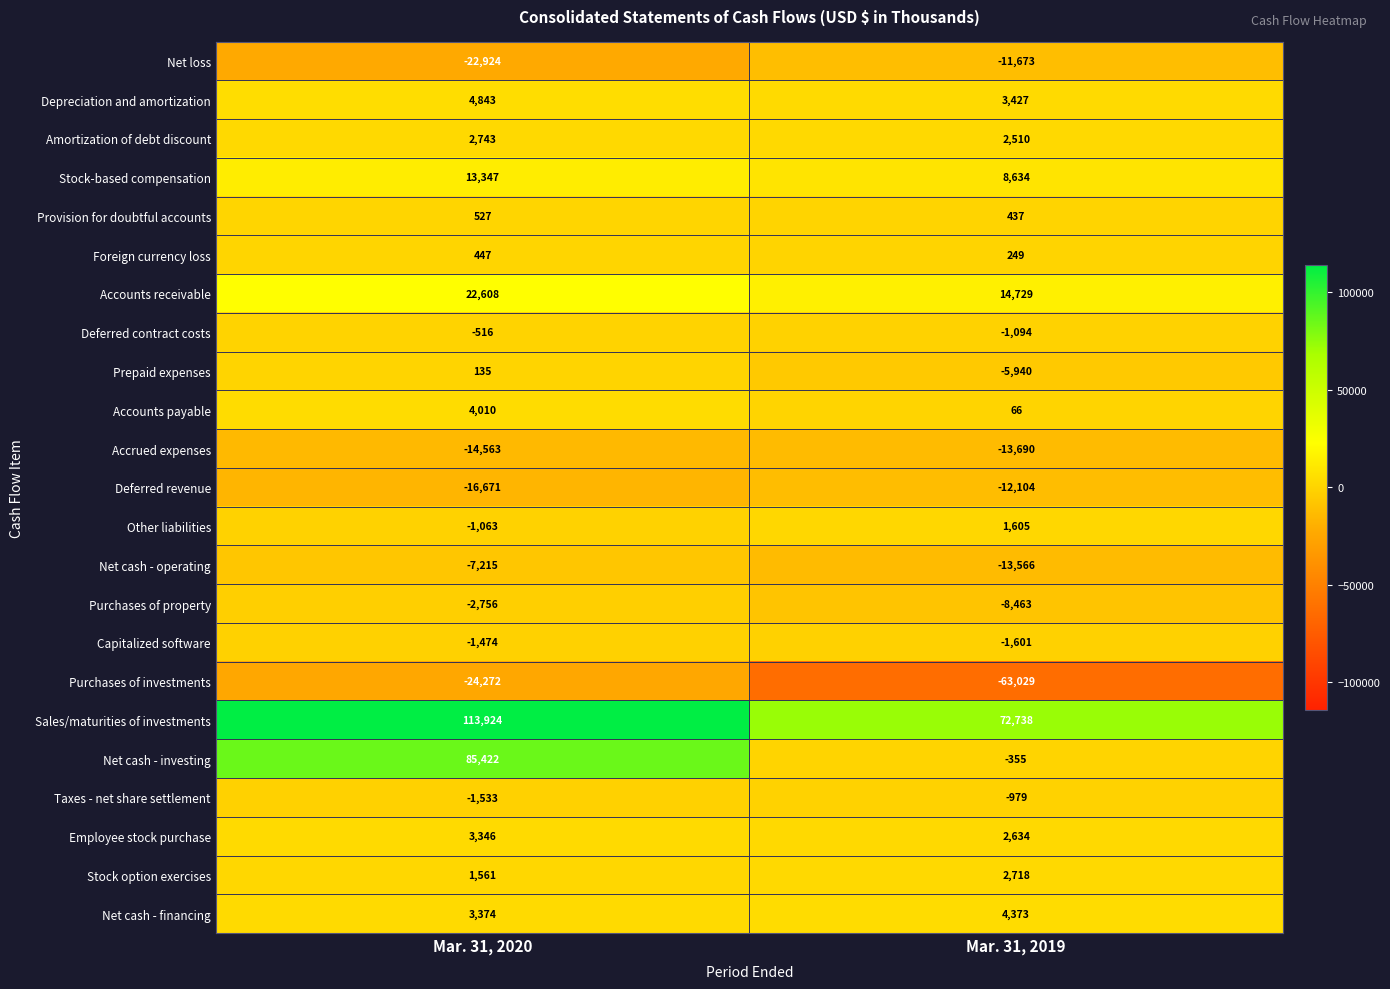

Which series has the largest total across all categories?

Sales/maturities of investments